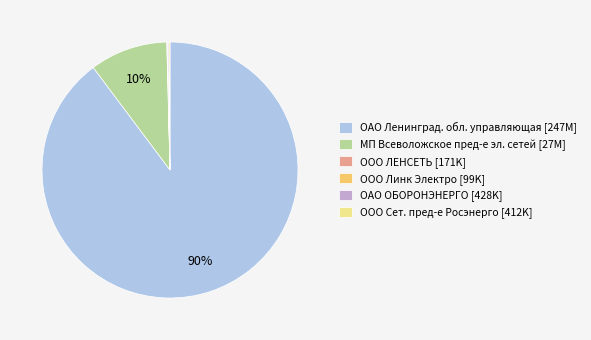

Which has a higher value, ОАО Ленинград. обл. управляющая [247M] or МП Всеволожское пред-е эл. сетей [27M]?

ОАО Ленинград. обл. управляющая [247M]